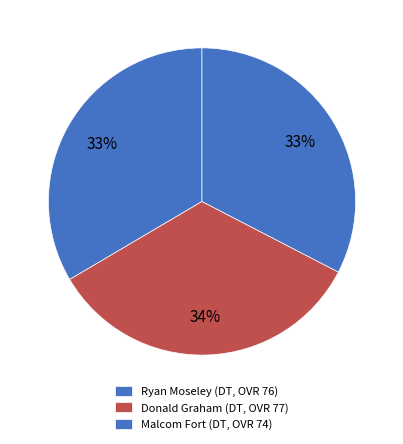

Count the number of slices in the pie.

3